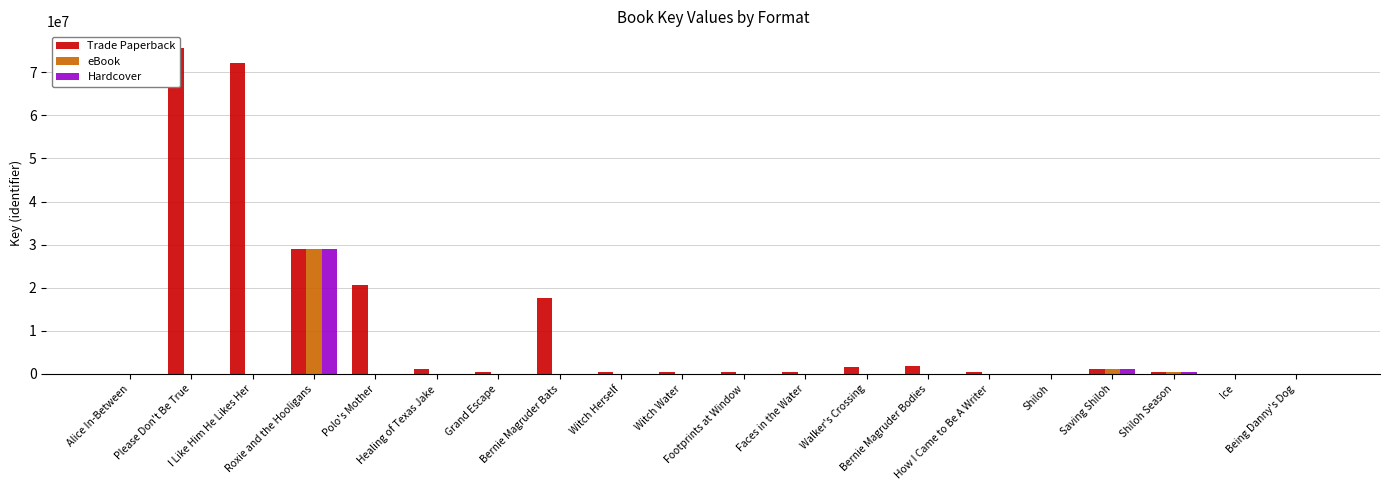

What is the spread (max minus min) of values at Witch Water?

330402